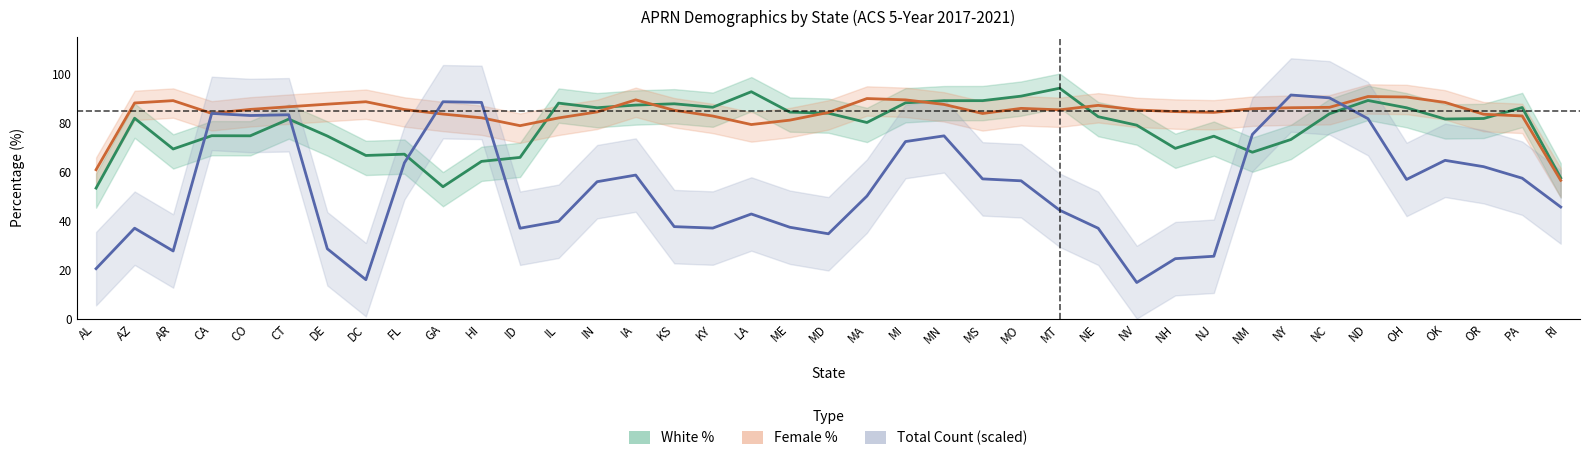

Which series has the widest spread of values?

Total Count (scaled)